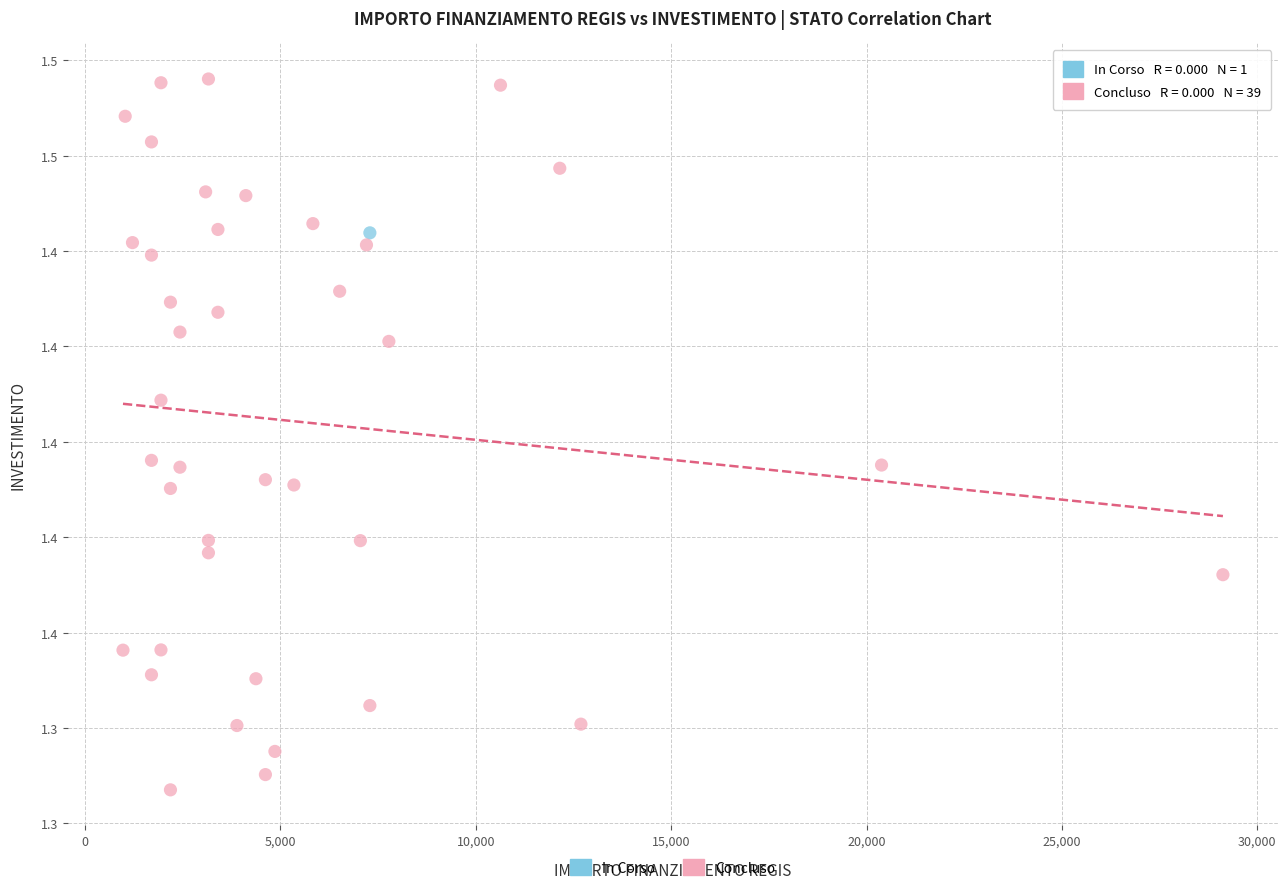

What are all the series names shown in the legend?

In Corso, Concluso